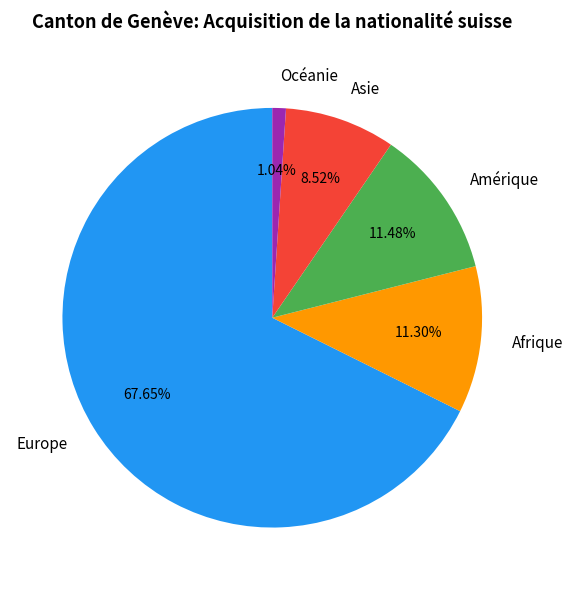

To the nearest percent, what is the combined percentage of Afrique and Europe?

79%